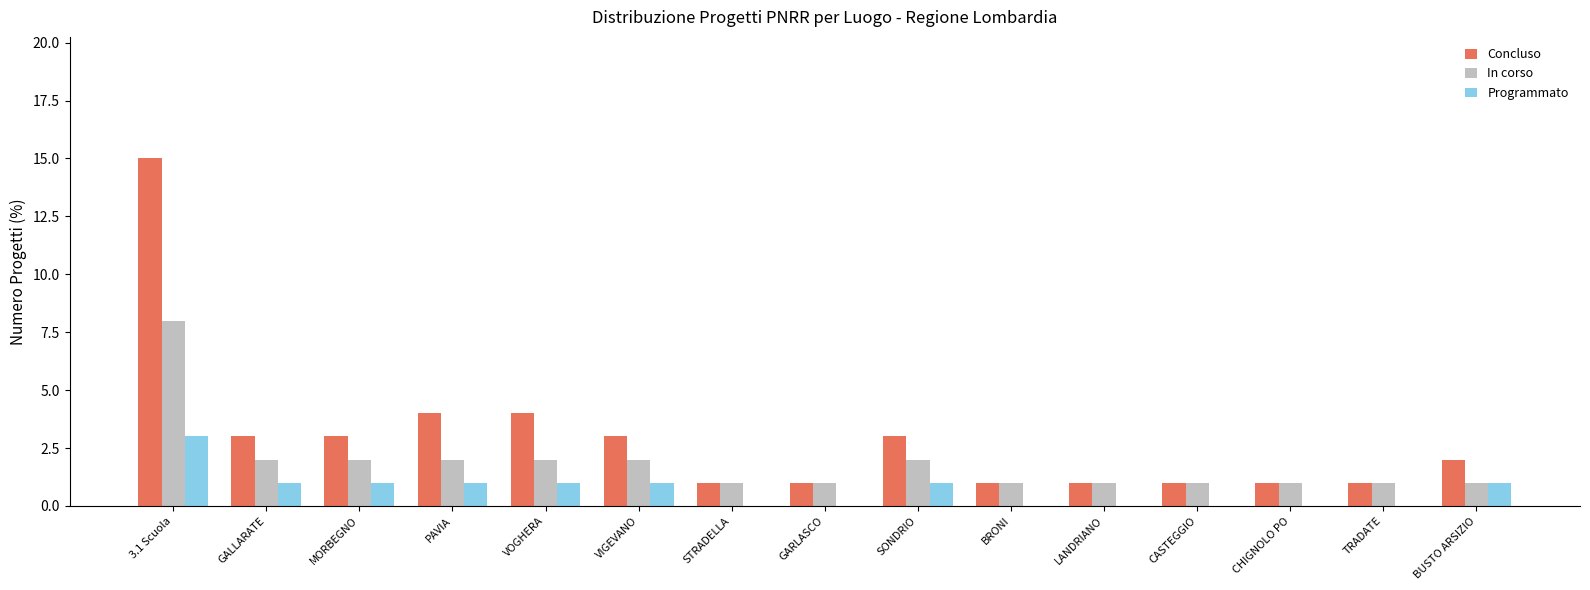

Which series has the largest total across all categories?

Concluso